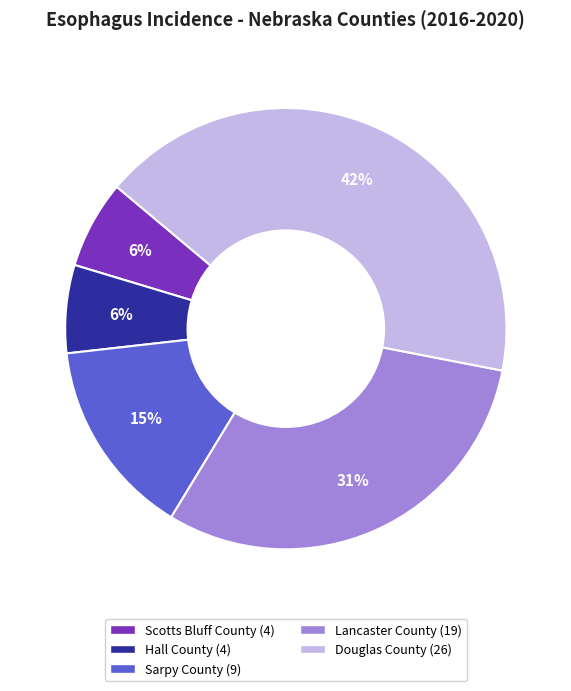

To the nearest percent, what is the combined percentage of Douglas County and Scotts Bluff County?

48%